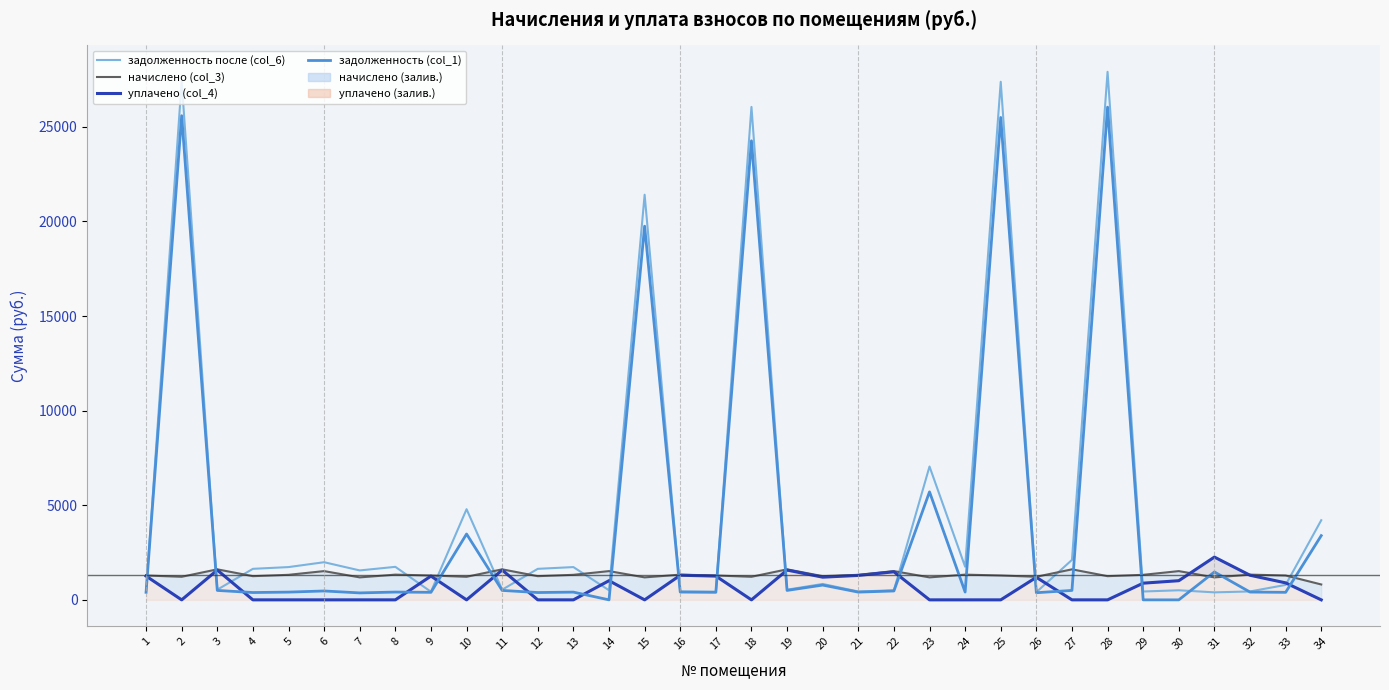

Is it true that начислено (col_3) equals 1323.0 at 21?

True